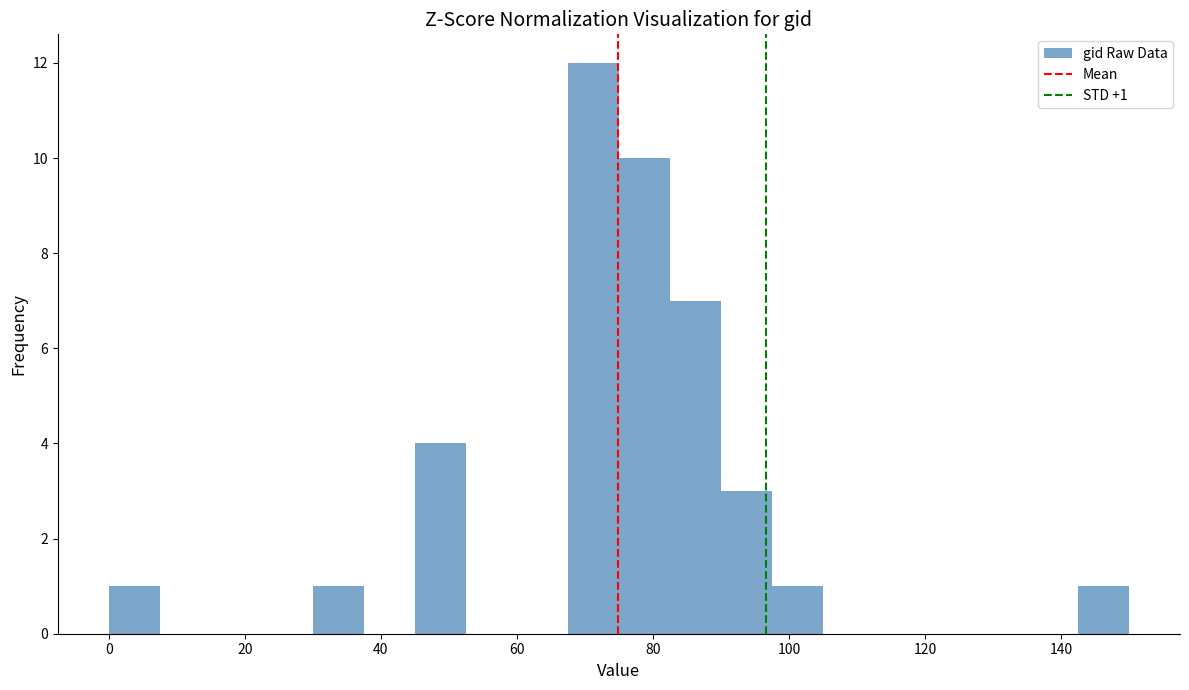

Read against the x-axis, roughly where is the centre of the tallest bar?

72